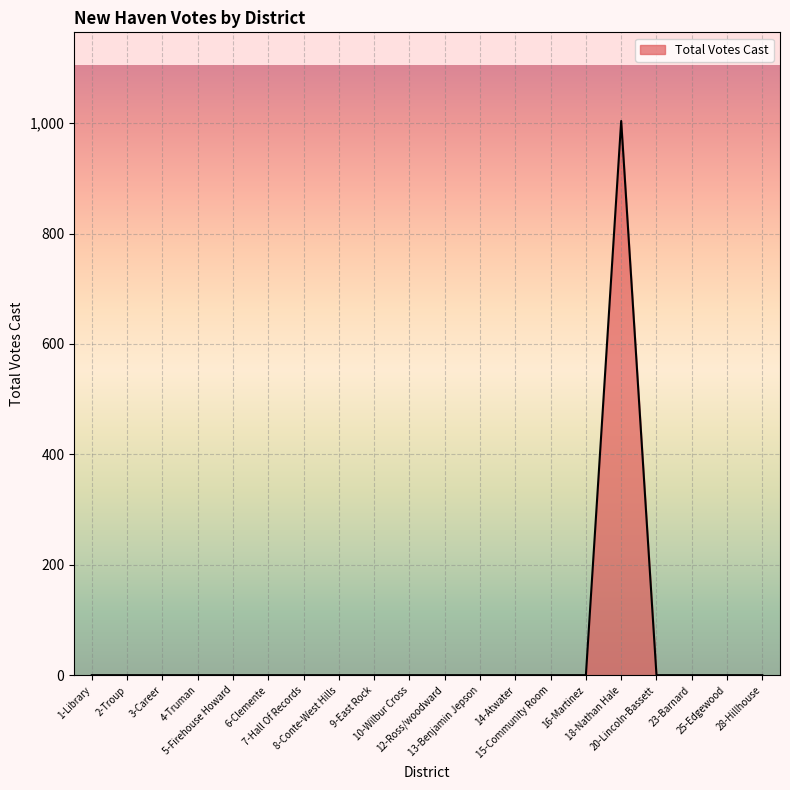

What is the greatest value displayed?

1004